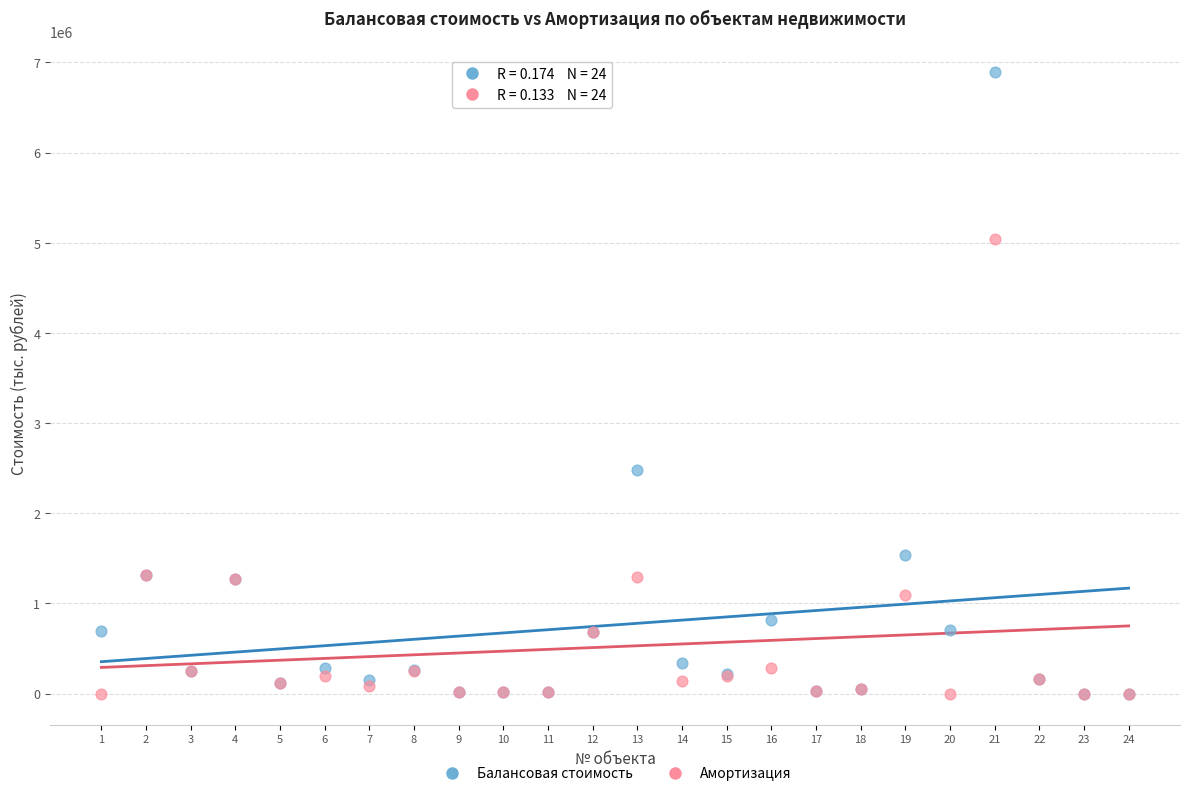

Across all series, what Y value is closest to 3446340?

2481153.5